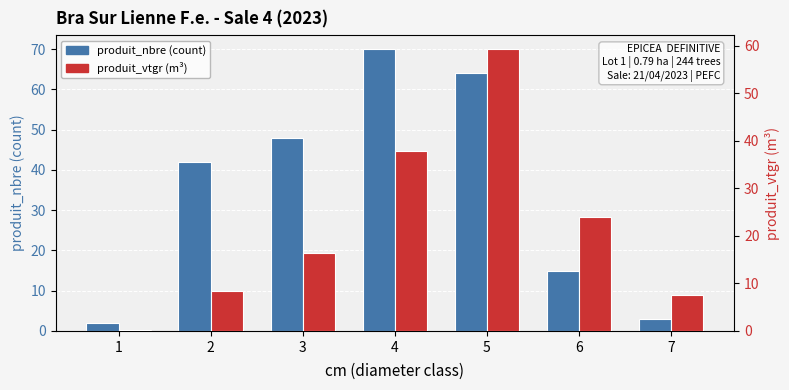

True or false: produit_vtgr has a value of 0.1 at 1.

True